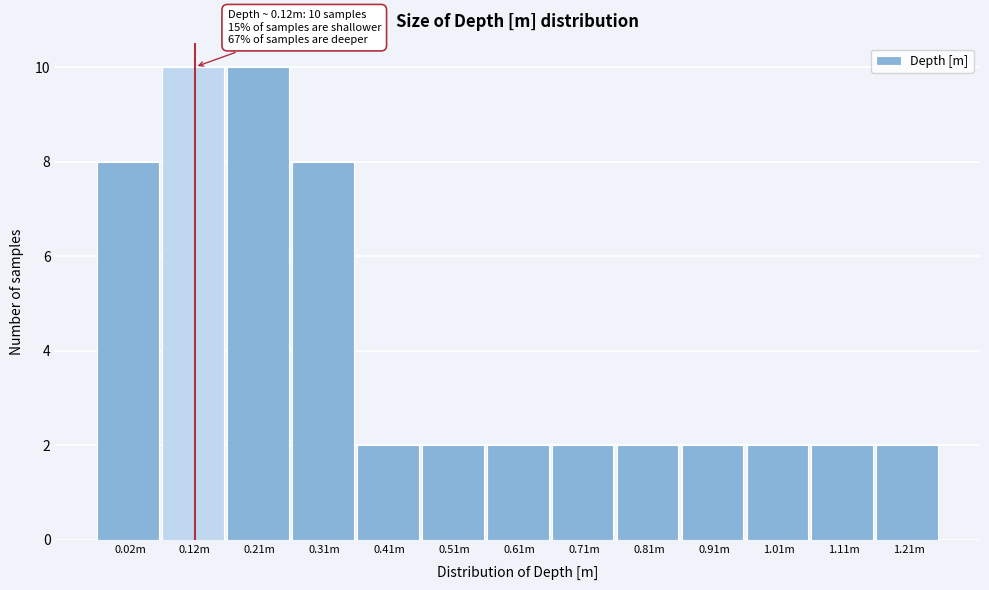

Reading left to right, transcribe all the data shown in this chart.

8	10	10	8	2	2	2	2	2	2	2	2	2